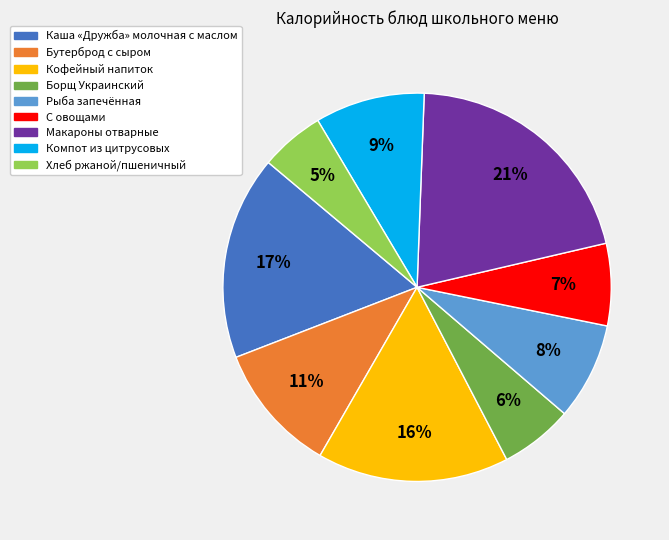

To the nearest percent, what portion does Компот из цитрусовых represent?

9%